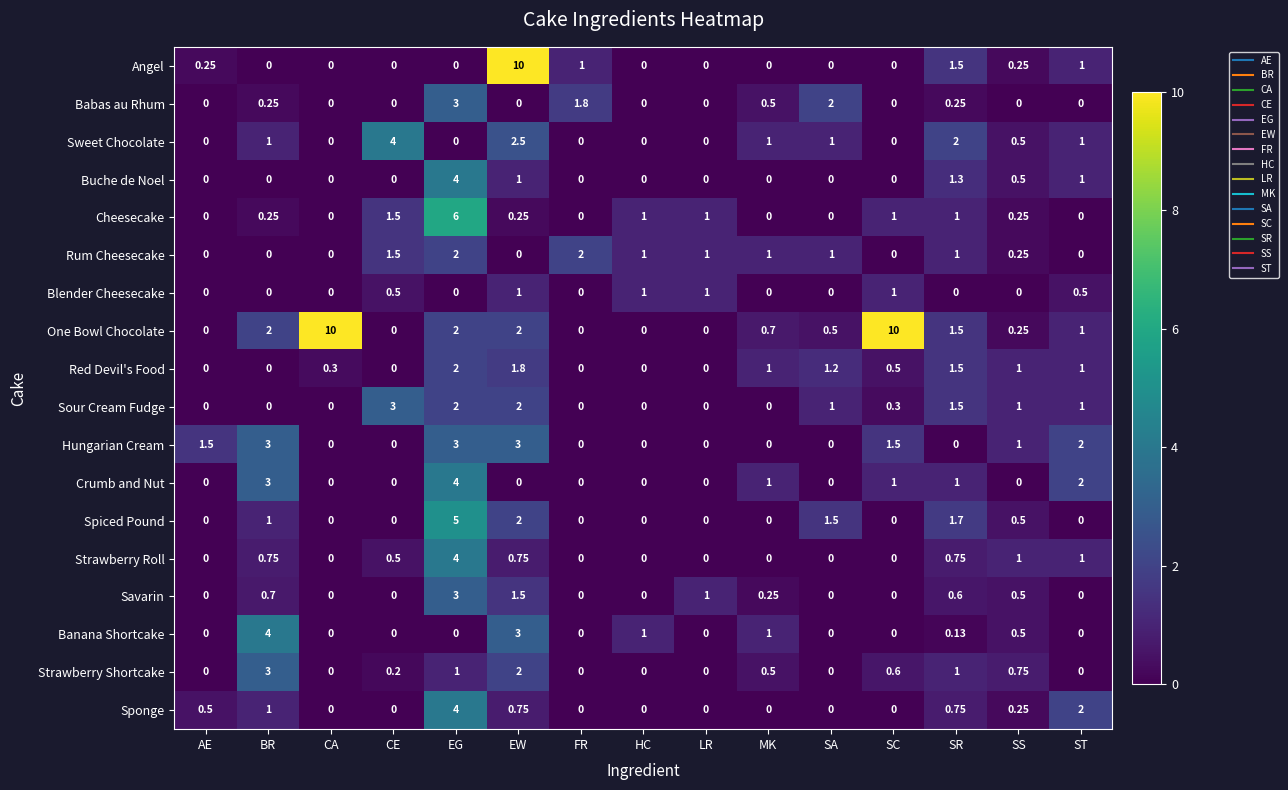

Which series has the largest total across all categories?

One Bowl Chocolate